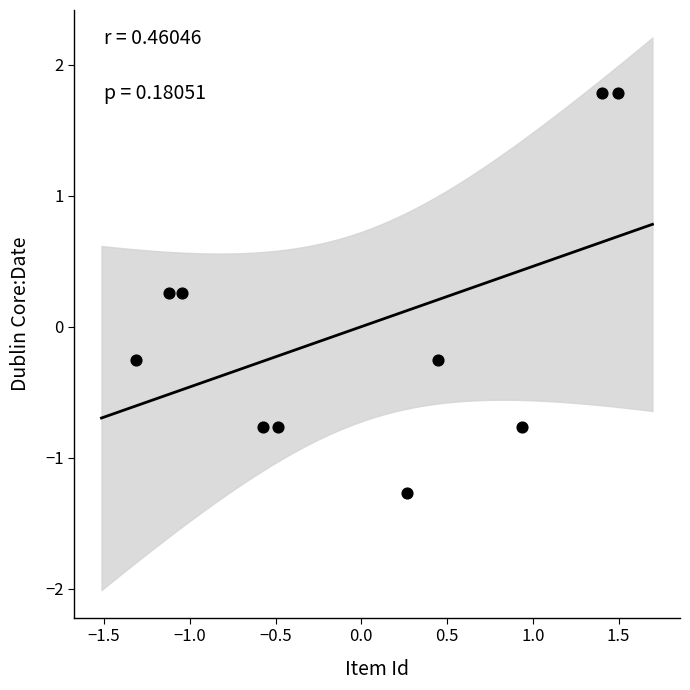

What is the range of Y values (max minus min)?

3.1